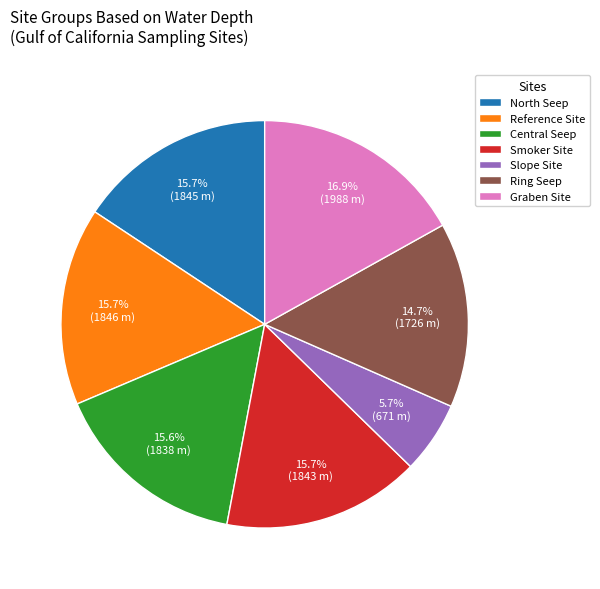

Which slice is the largest?

Graben Site